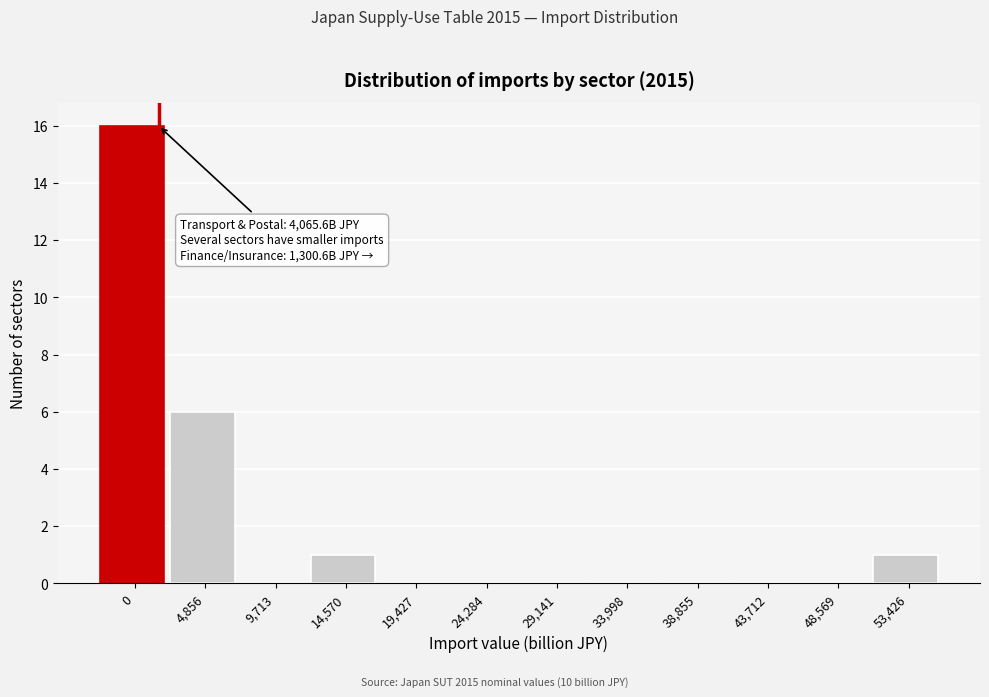

Reading left to right, what are all the values shown in this chart?

0=16	4,856=6	9,713=0	14,570=1	19,427=0	24,284=0	29,141=0	33,998=0	38,855=0	43,712=0	48,569=0	53,426=1